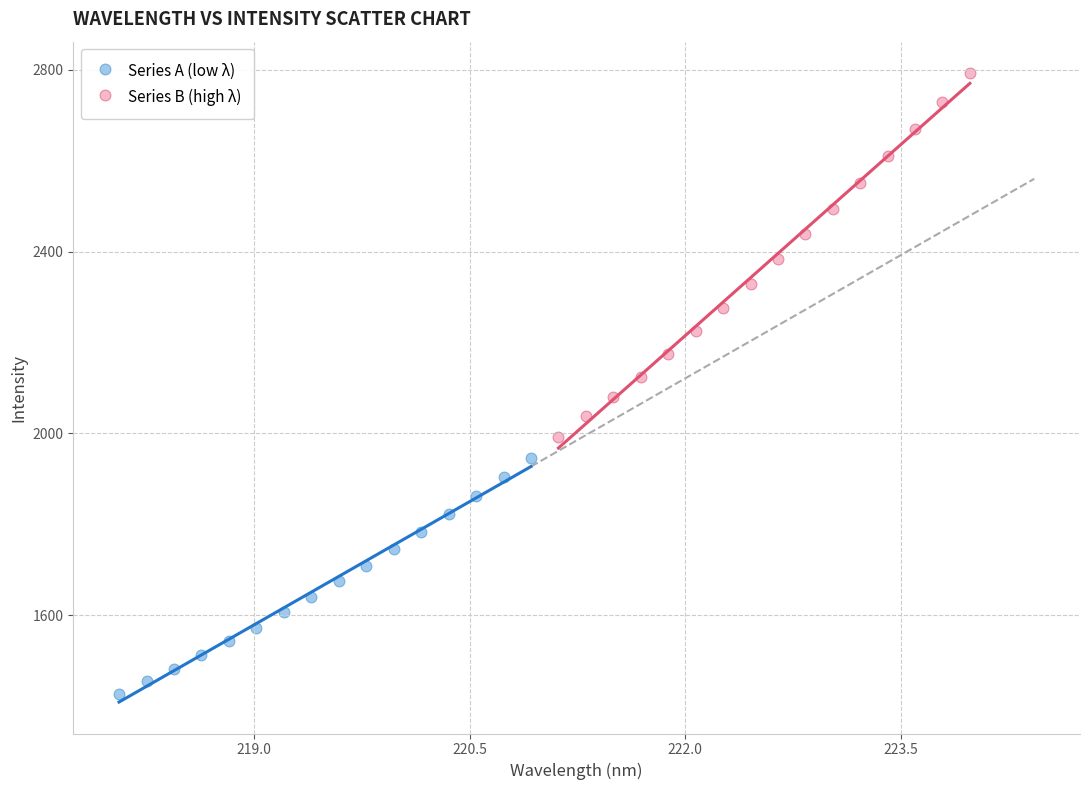

What are all the series names shown in the legend?

Series A (low λ), Series B (high λ)